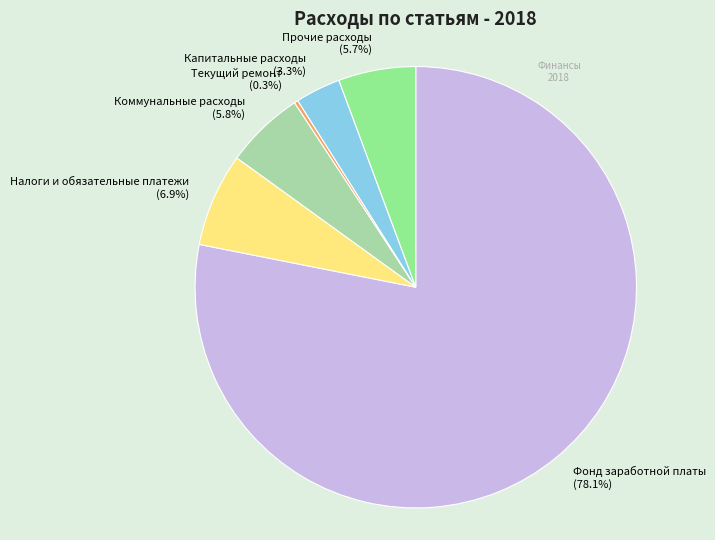

To the nearest percent, what is the combined percentage of Прочие расходы and Налоги и обязательные платежи?

13%